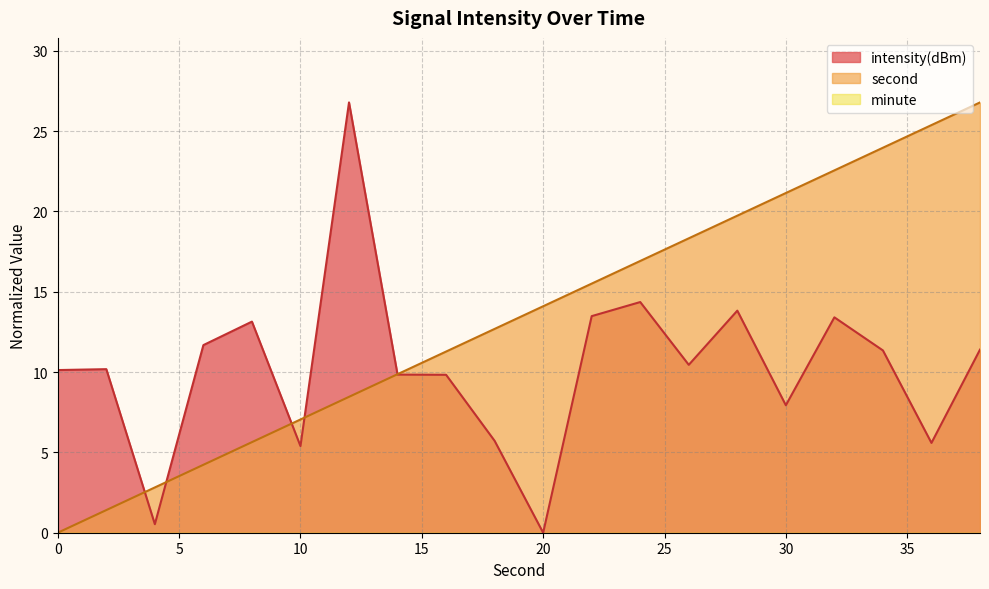

What is the difference between the maximum and minimum values in the second series?

26.8